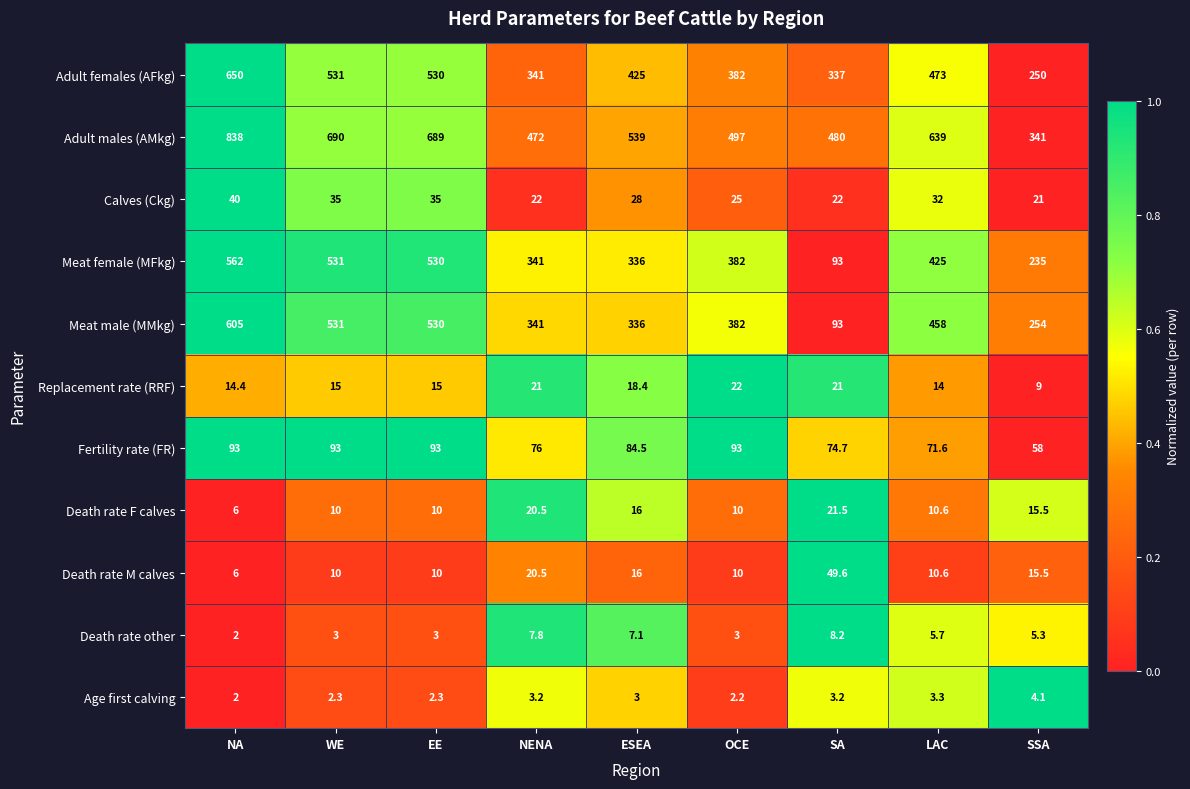

Which series has the largest range (max minus min)?

Meat male (MMkg)